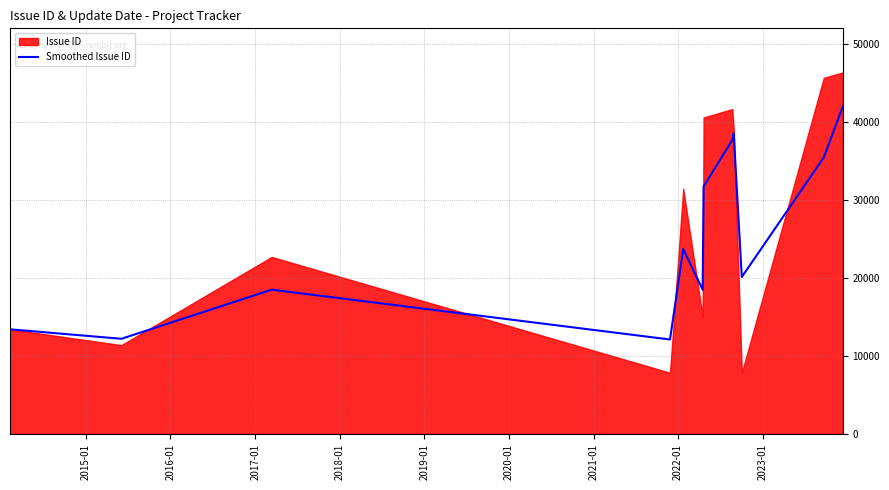

What is the lowest value of the Smoothed Issue ID series?

12116.5